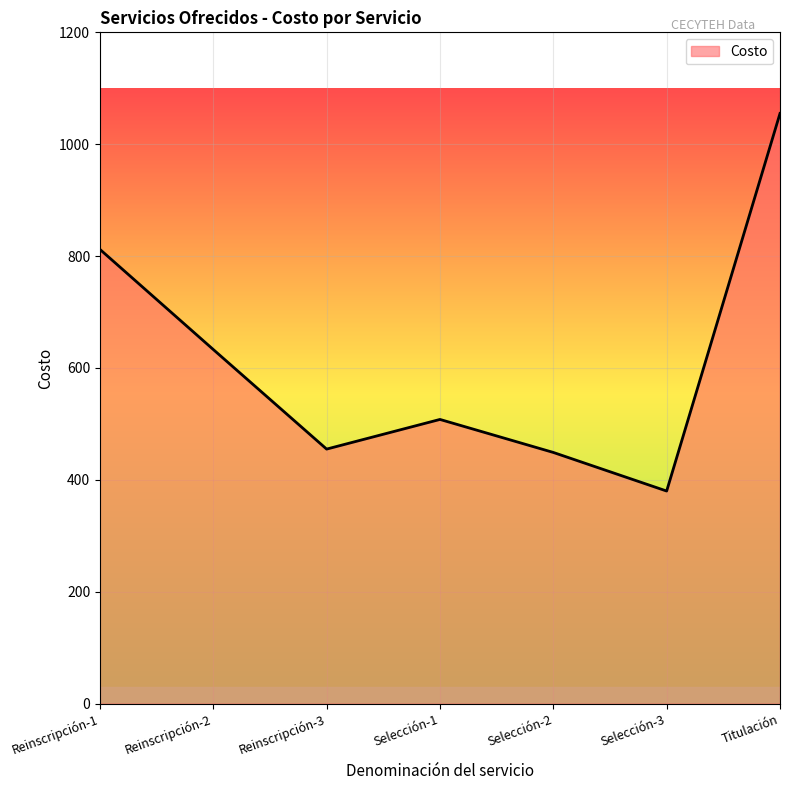

What value does the data have at Selección-3?

380.0